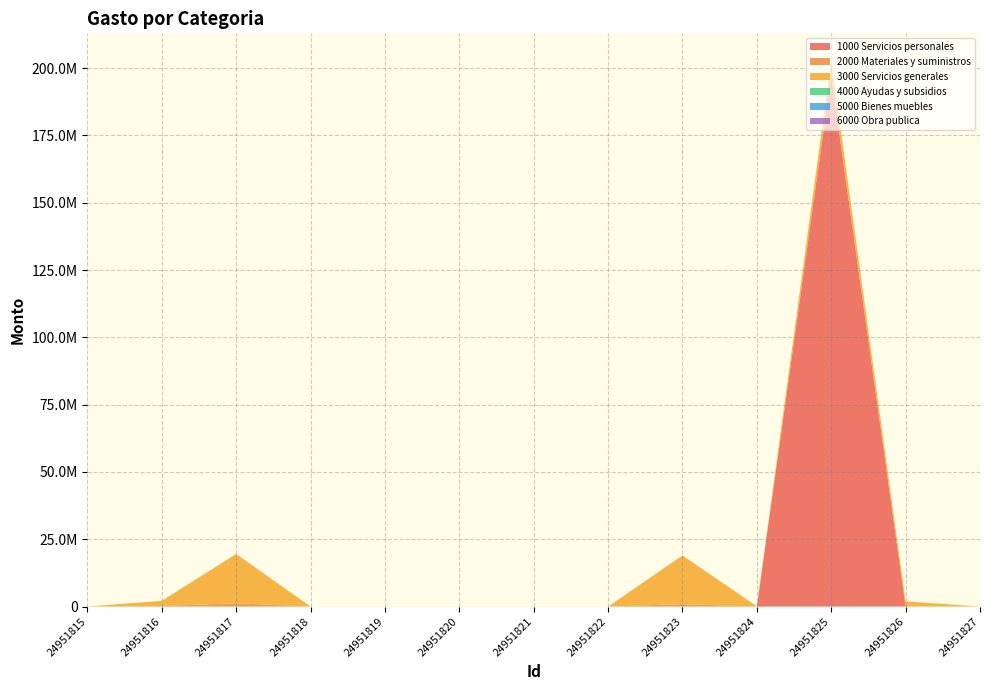

Reading left to right, transcribe all the data shown in this chart.

1000 Servicios personales: 24951815=0.0	24951816=0.0	24951817=0.0	24951818=0.0	24951819=0.0	24951820=0.0	24951821=0.0	24951822=0.0	24951823=0.0	24951824=0.0	24951825=197136741.2	24951826=0.0	24951827=0.0
2000 Materiales y suministros: 24951815=17935.9	24951816=178156.7	24951817=1217874.0	24951818=0.0	24951819=0.0	24951820=0.0	24951821=0.0	24951822=0.0	24951823=882724.3	24951824=9392.8	24951825=0.0	24951826=90627.3	24951827=0.0
3000 Servicios generales: 24951815=0.0	24951816=1937605.2	24951817=18334925.9	24951818=0.0	24951819=0.0	24951820=0.0	24951821=0.0	24951822=0.0	24951823=18106909.5	24951824=88769.8	24951825=5676680.2	24951826=1862192.3	24951827=0.0
4000 Ayudas y subsidios: 24951815=0.0	24951816=0.0	24951817=0.0	24951818=0.0	24951819=0.0	24951820=0.0	24951821=0.0	24951822=0.0	24951823=0.0	24951824=0.0	24951825=0.0	24951826=0.0	24951827=0.0
5000 Bienes muebles: 24951815=0.0	24951816=0.0	24951817=0.0	24951818=0.0	24951819=0.0	24951820=0.0	24951821=0.0	24951822=0.0	24951823=0.0	24951824=0.0	24951825=0.0	24951826=0.0	24951827=0.0
6000 Obra publica: 24951815=0.0	24951816=0.0	24951817=0.0	24951818=0.0	24951819=0.0	24951820=0.0	24951821=0.0	24951822=0.0	24951823=0.0	24951824=0.0	24951825=0.0	24951826=0.0	24951827=0.0